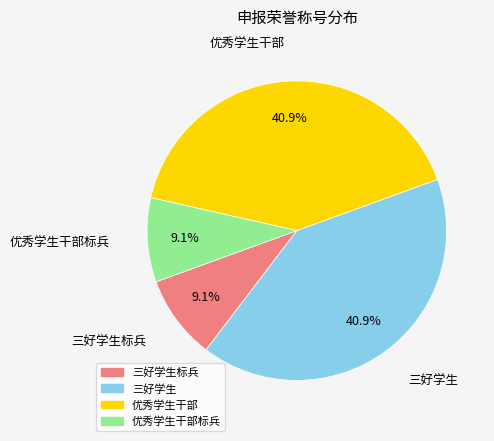

Does any single category account for the majority?

No